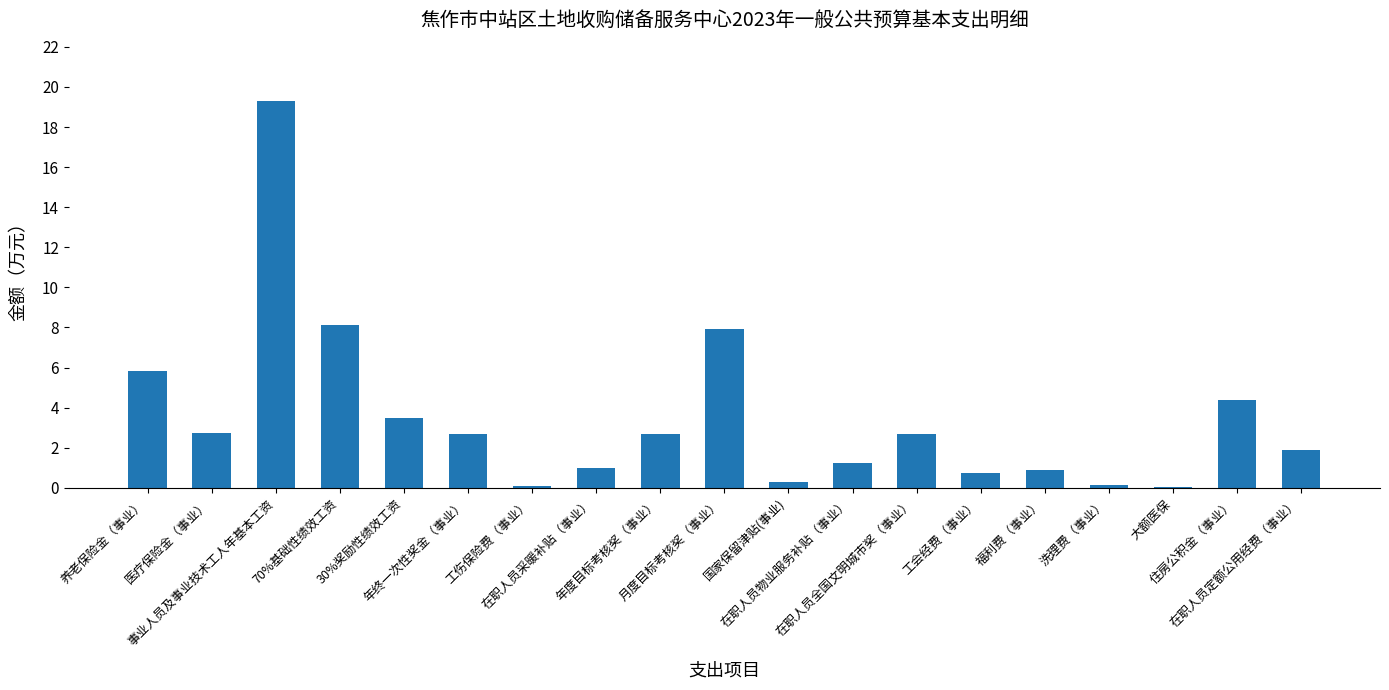

Are the bars horizontal?

No